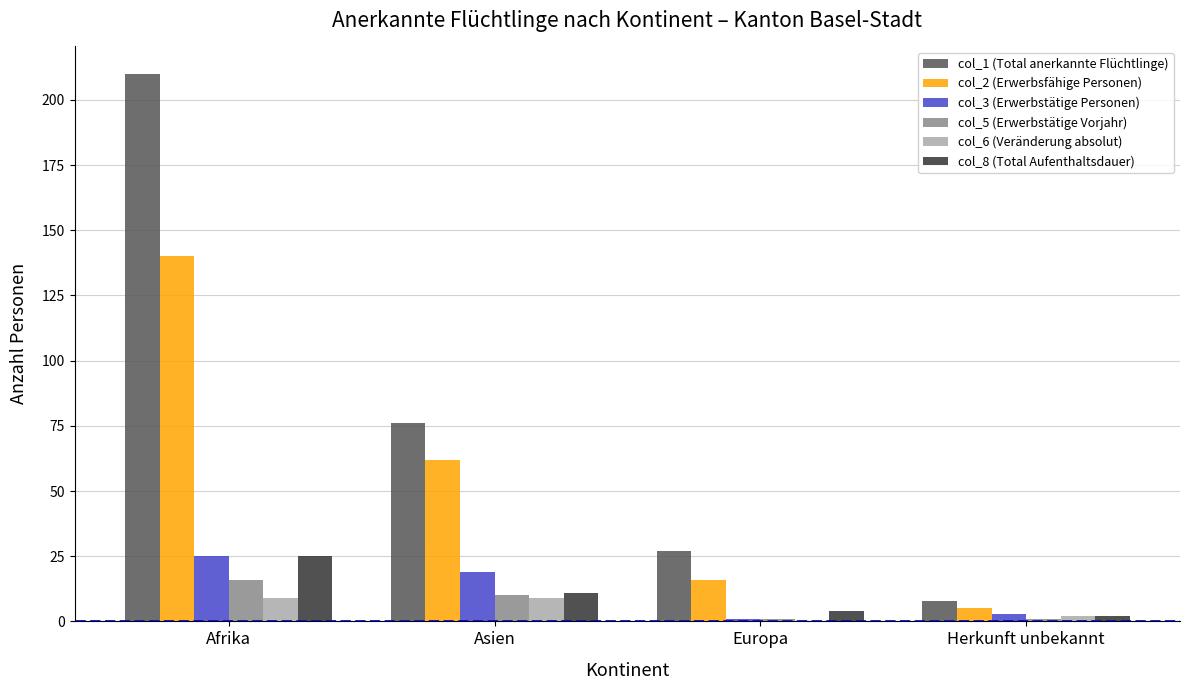

Is it true that col_3 (Erwerbstätige Personen) equals 27 at Asien?

False